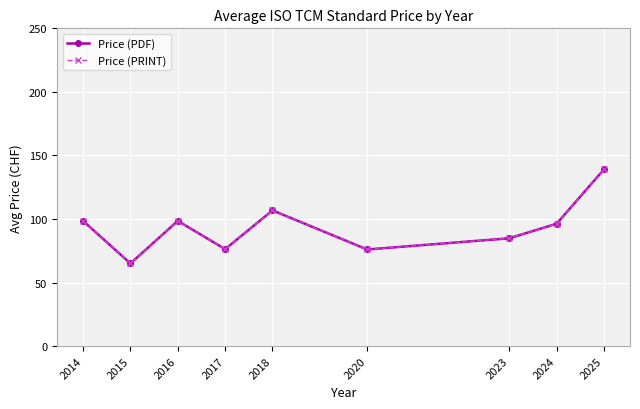

Where is the first local minimum for Price (PDF)?

2015